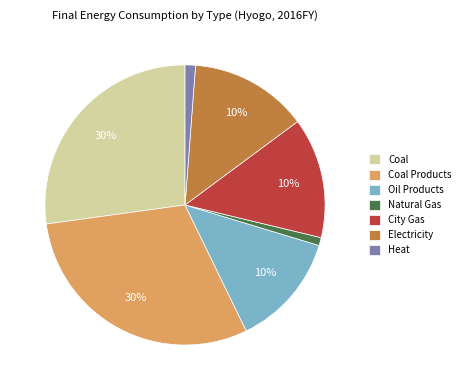

Is there a majority slice in this chart?

No